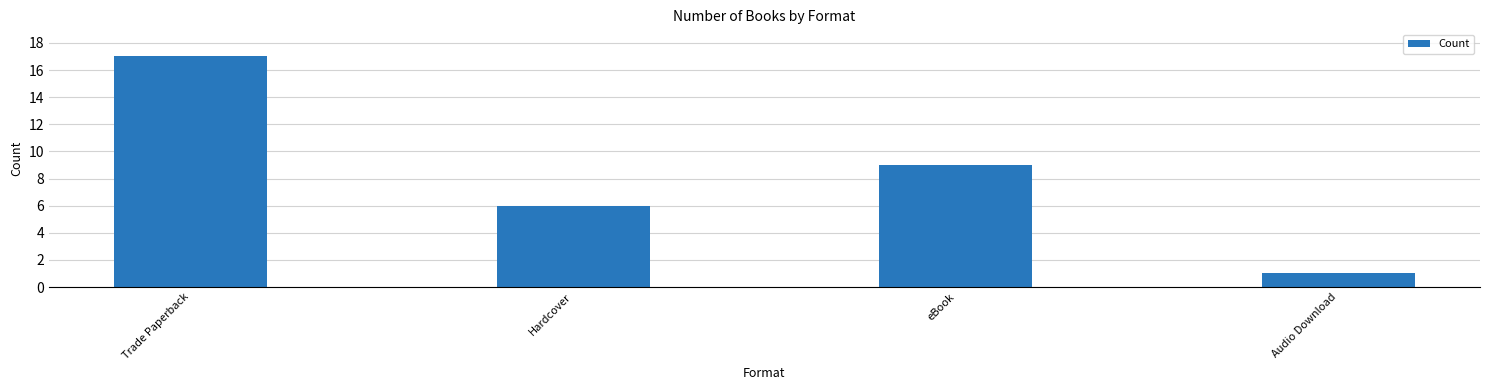

List the labels in order of value, smallest first.

Audio Download, Hardcover, eBook, Trade Paperback